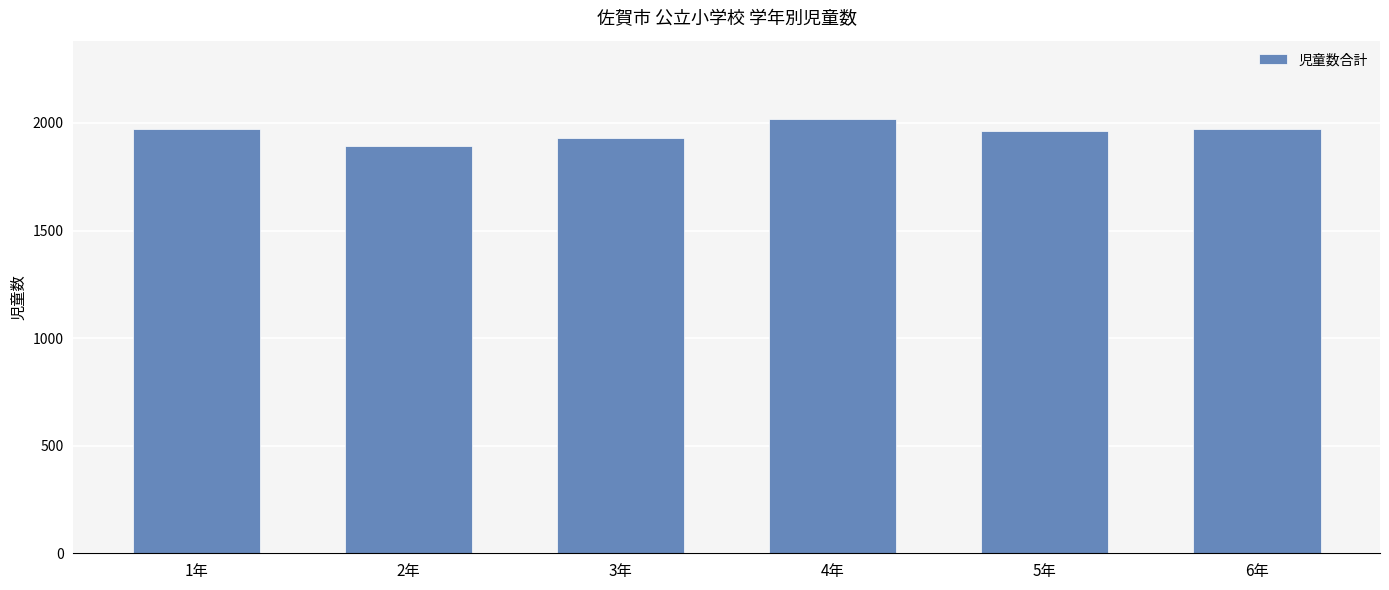

What position from the left is 2年?

2